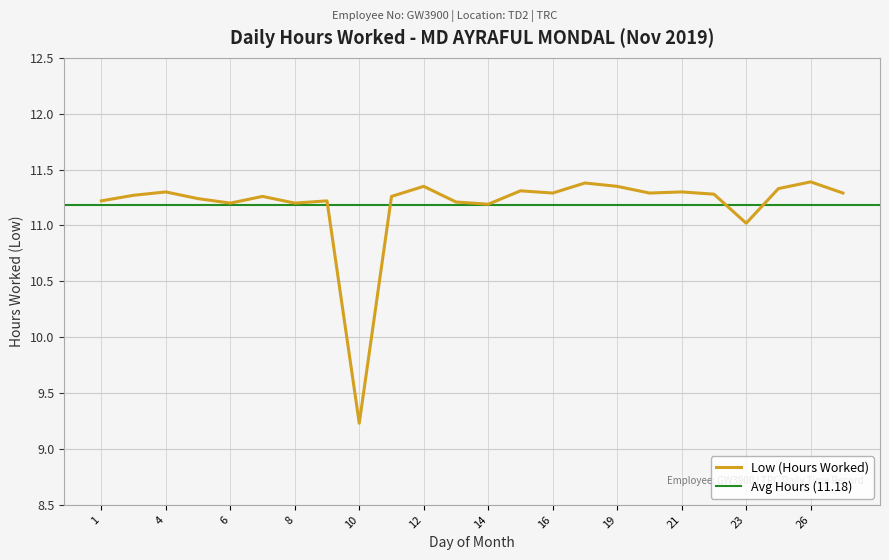

Approximately how many times larger is the value at 12 compared to 18?

1.0